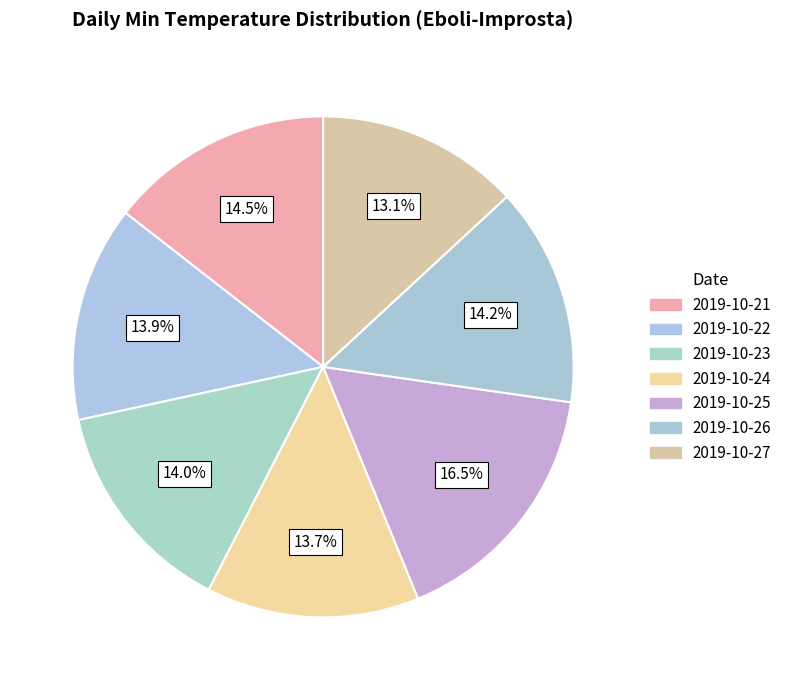

To the nearest percent, what is the combined percentage of 2019-10-24 and 2019-10-21?

28%